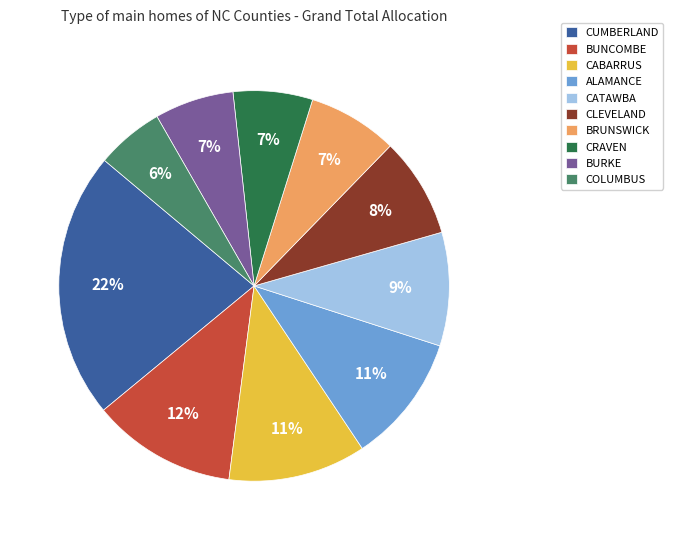

To the nearest percent, what percentage of the pie is BRUNSWICK?

7%